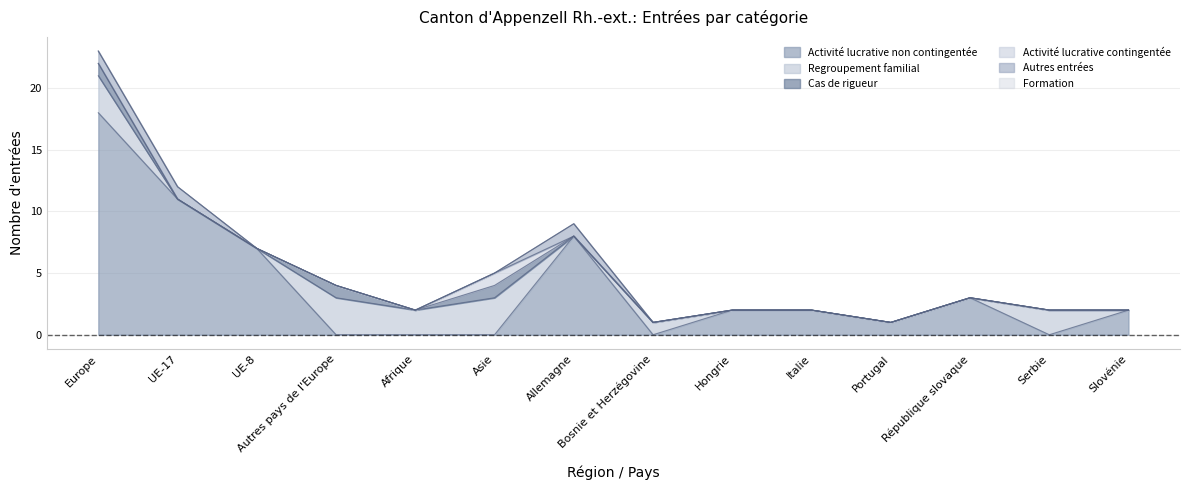

List the series in order of their peak value, lowest first.

Formation, Cas de rigueur, Activité lucrative contingentée, Autres entrées, Regroupement familial, Activité lucrative non contingentée